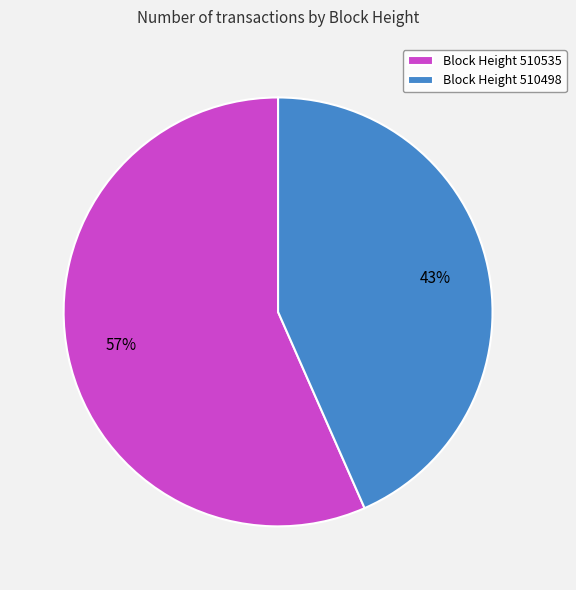

To the nearest percent, what is the average slice percentage?

50%